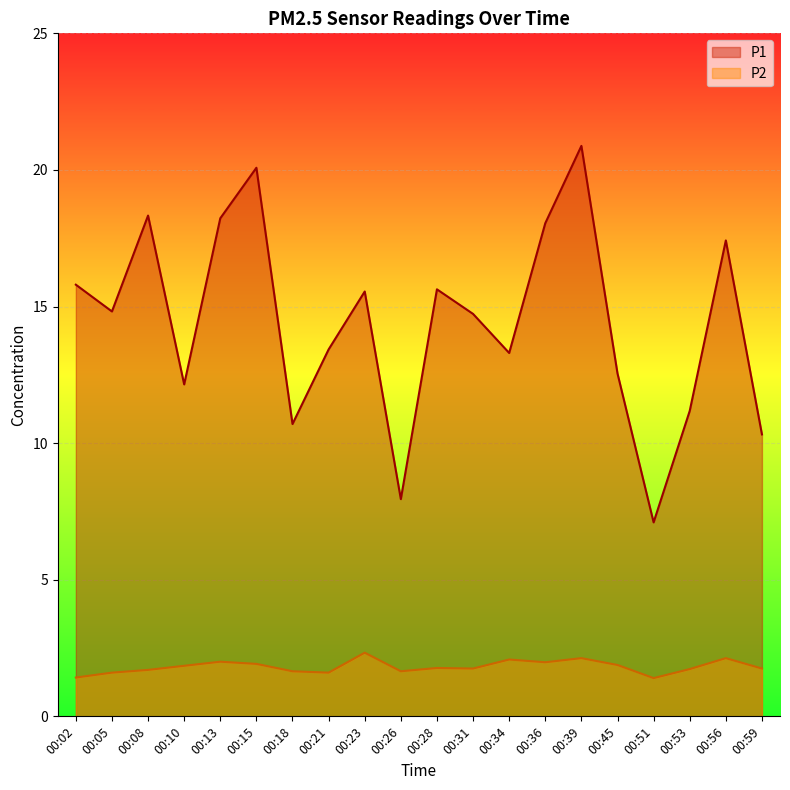

At which category does the chart reach its minimum across all series?

00:51